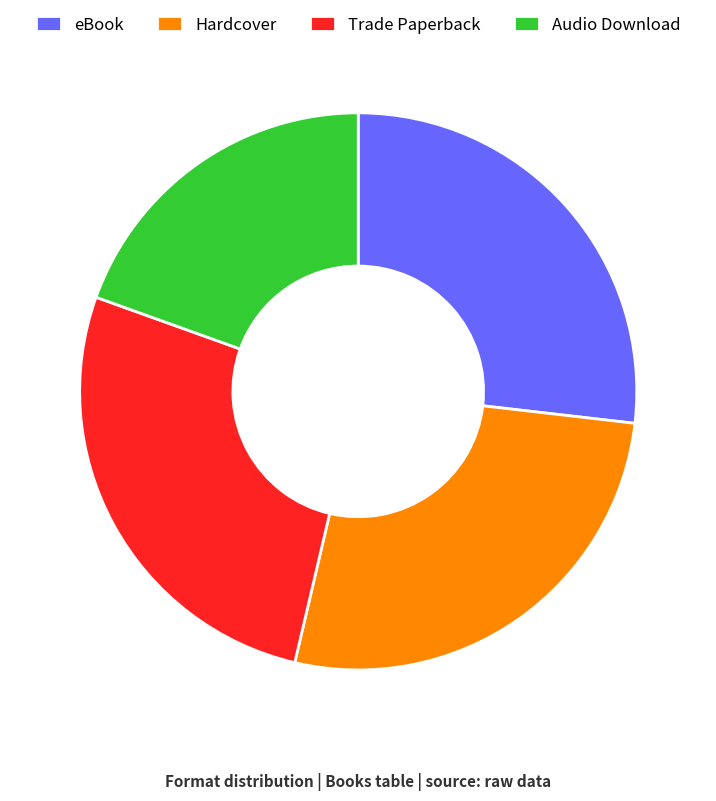

Which slice is the smallest?

Audio Download